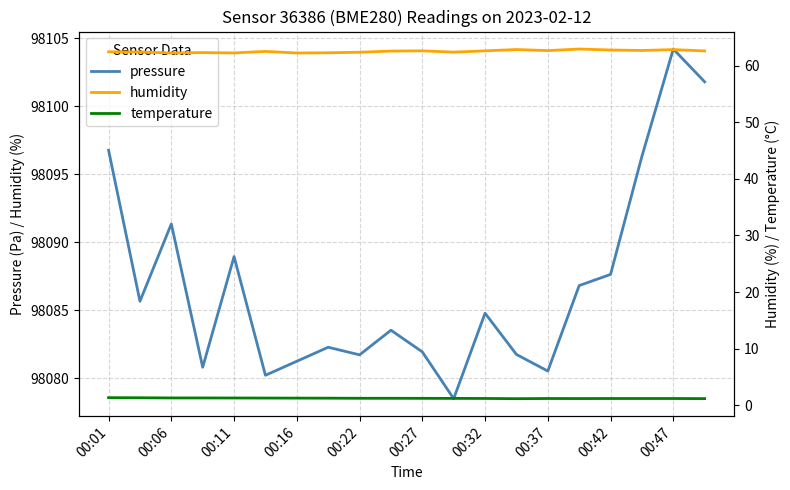

In temperature, how many points are higher than both neighbors (excluding endpoints)?

1